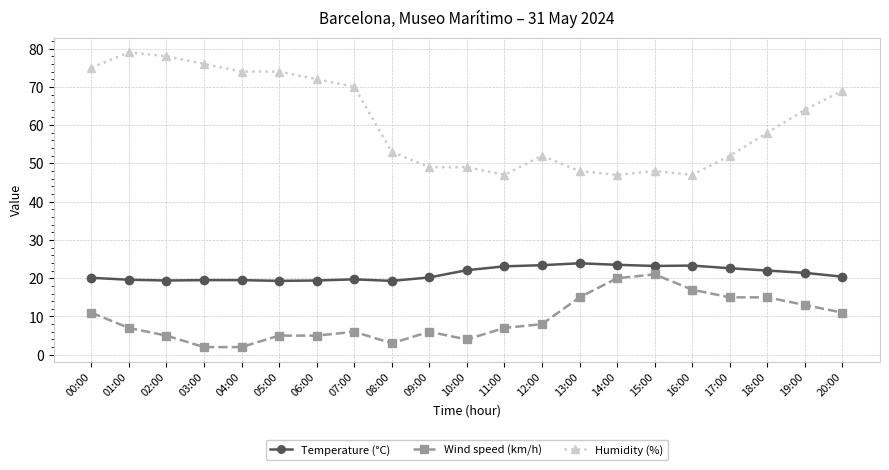

Which label corresponds to the largest value in the chart?

01:00